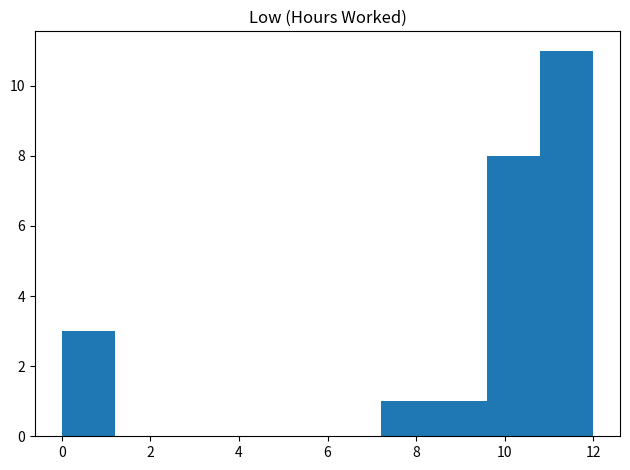

Reading left to right, list every bar in this chart as the range it spans on the x-axis followed by its height. The values are not printed on the chart, so give them approximately, as read against the axis.

0.0 to 1.2: 3
1.2 to 2.4: 0
2.4 to 3.6: 0
3.6 to 4.8: 0
4.8 to 6.0: 0
6.0 to 7.2: 0
7.2 to 8.4: 1
8.4 to 9.6: 1
9.6 to 10.8: 8
10.8 to 12.0: 11